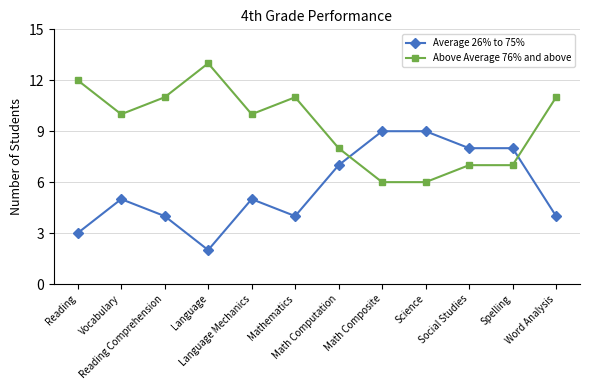

True or false: Average 26% to 75% and Above Average 76% and above intersect in this chart.

True